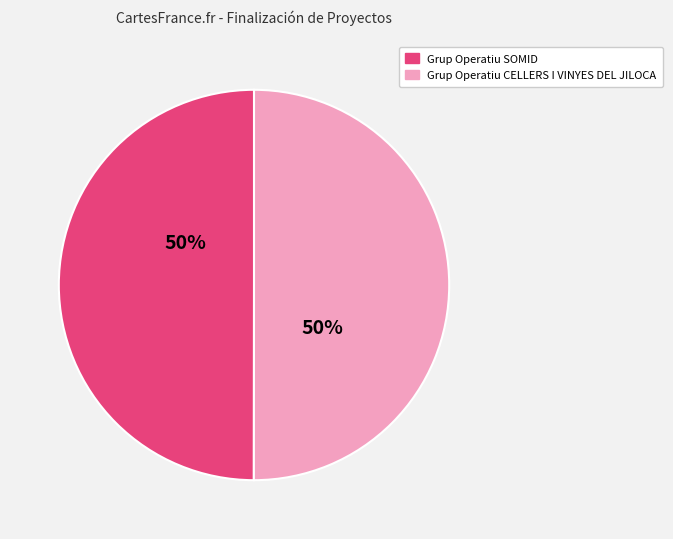

What percentage is the Grup Operatiu SOMID slice, to the nearest percent?

50%